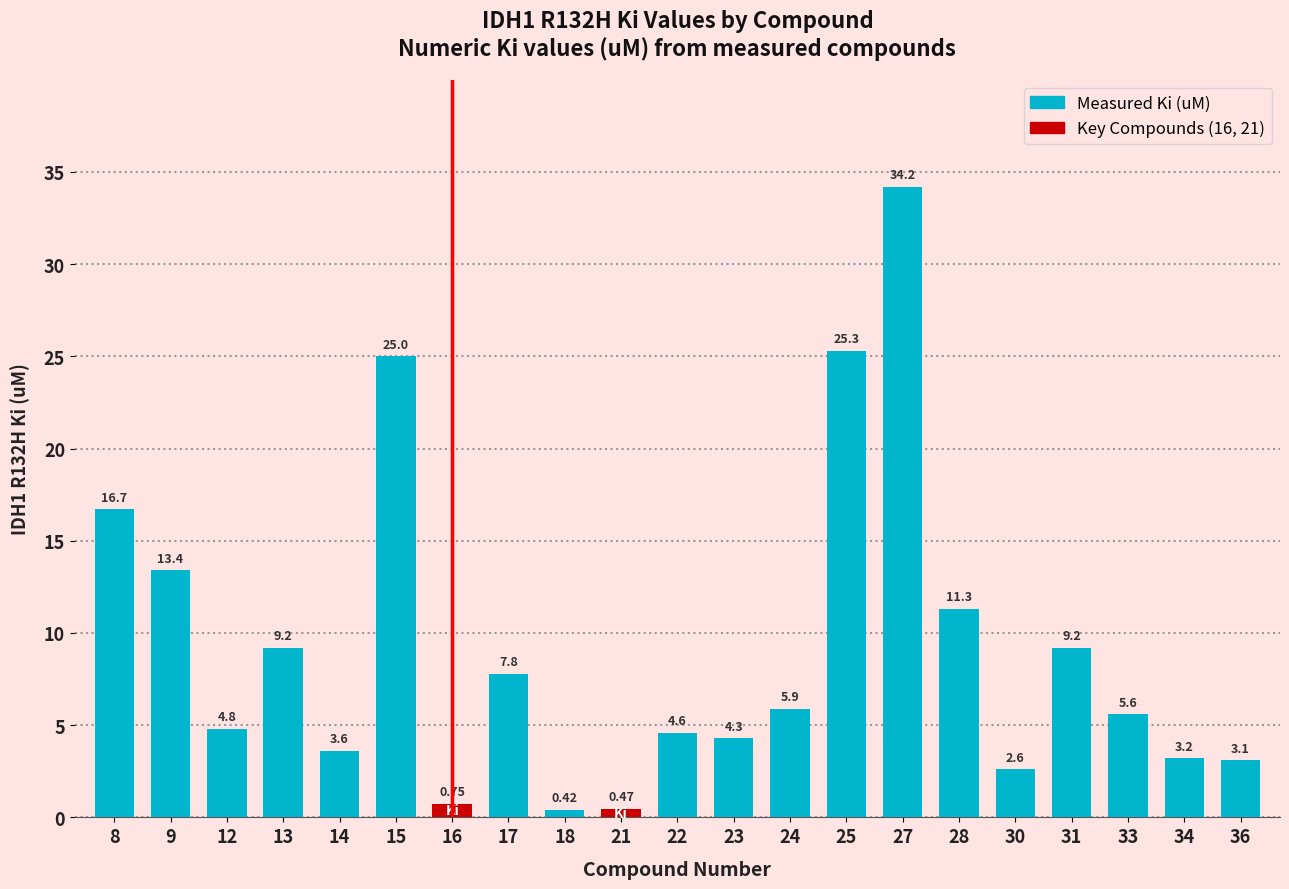

Which label corresponds to the largest value in the chart?

27